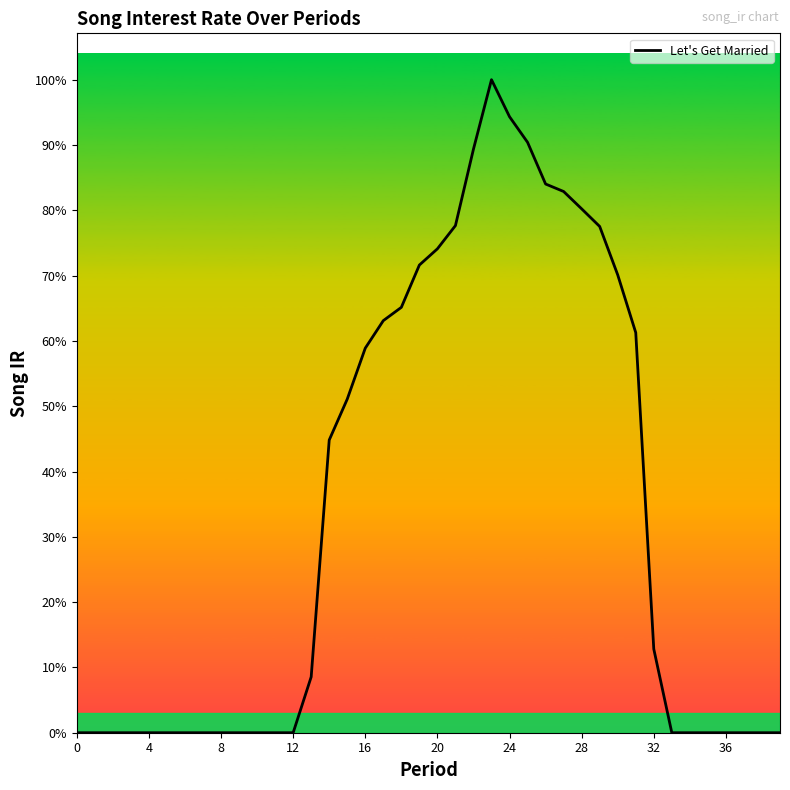

Does the chart have visible grid lines?

No